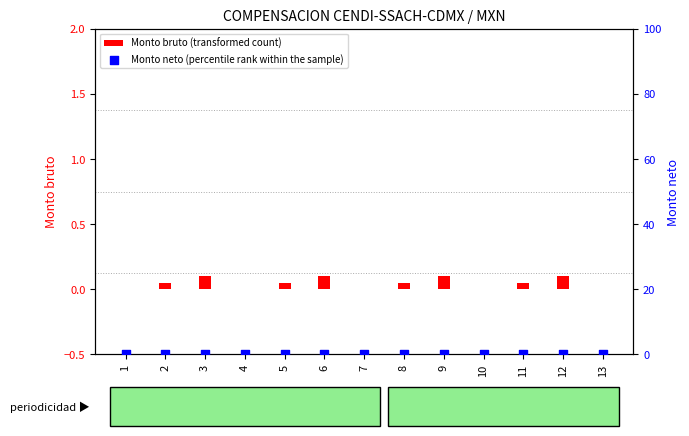

What is the total value across all series at 6?

0.1